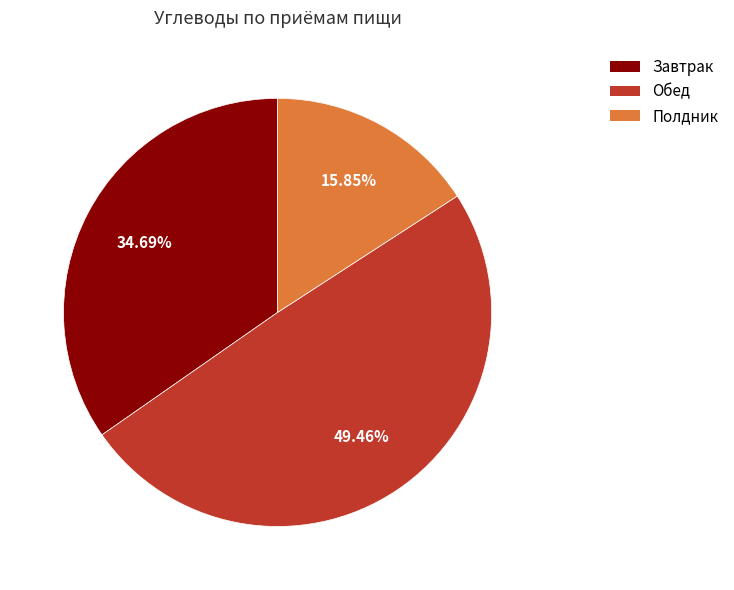

What portion of the pie excludes Завтрак?

65.3%